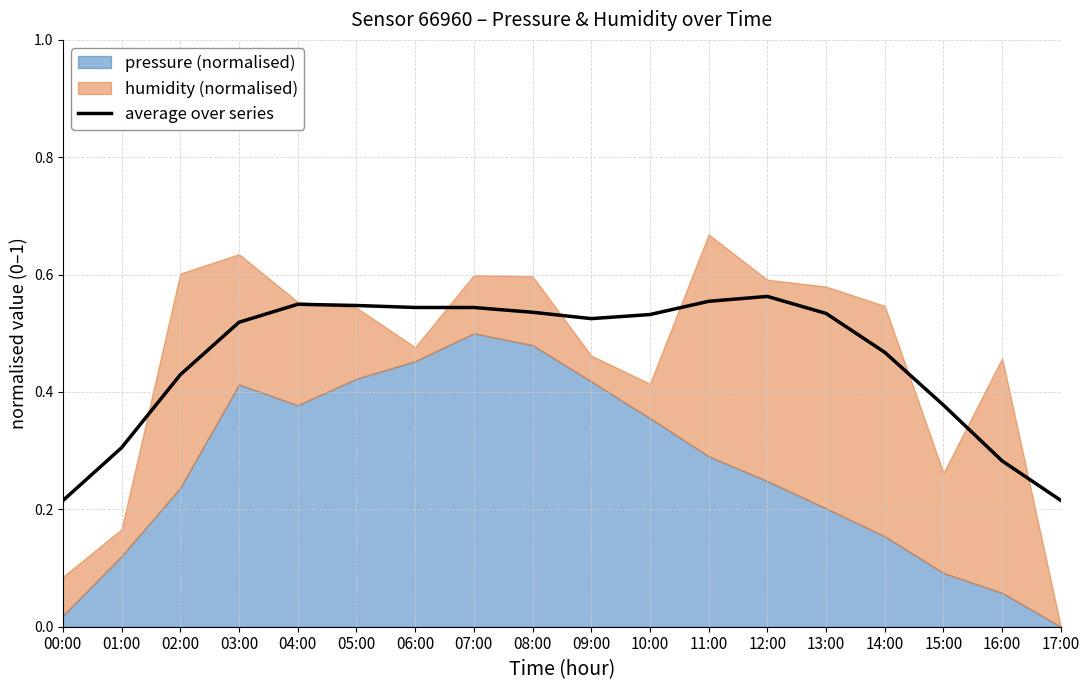

List the labels in order of value, smallest first.

00:00, 17:00, 16:00, 01:00, 15:00, 02:00, 14:00, 03:00, 09:00, 10:00, 13:00, 08:00, 07:00, 06:00, 05:00, 04:00, 11:00, 12:00